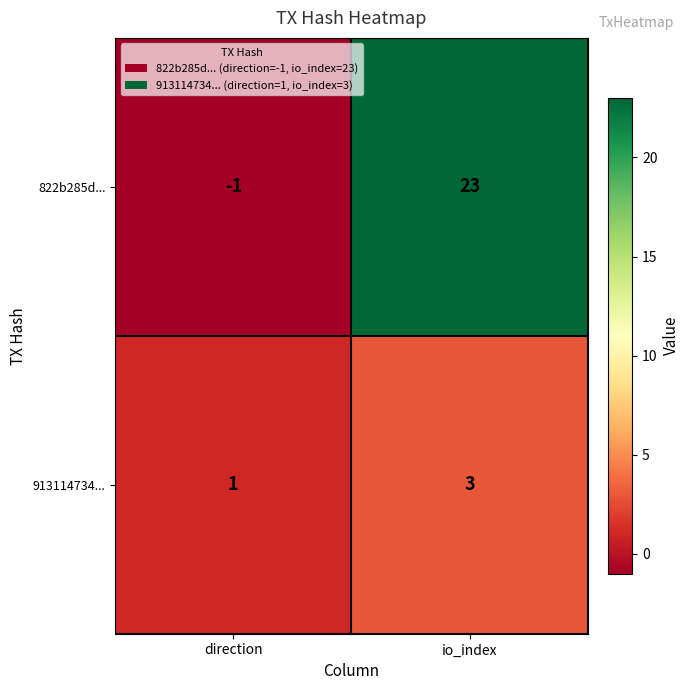

At which label is 913114734... closest to 2?

direction